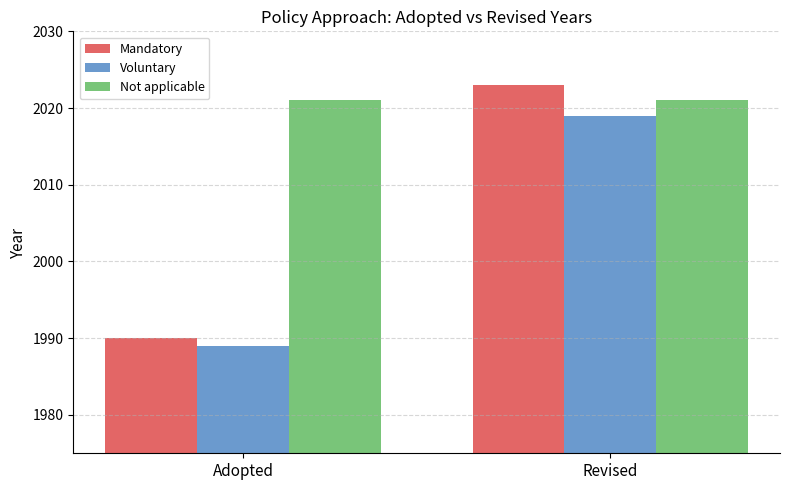

What is the sum of the Mandatory values at Adopted and Revised?

4013